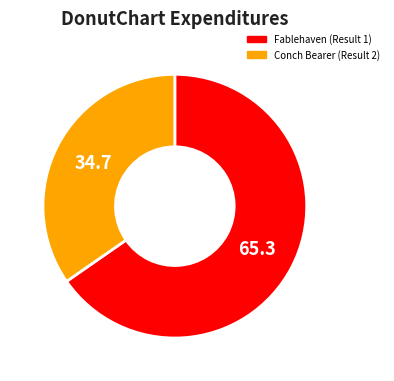

Approximately how many times larger is the value at Fablehaven (Result 1) compared to Conch Bearer (Result 2)?

1.9